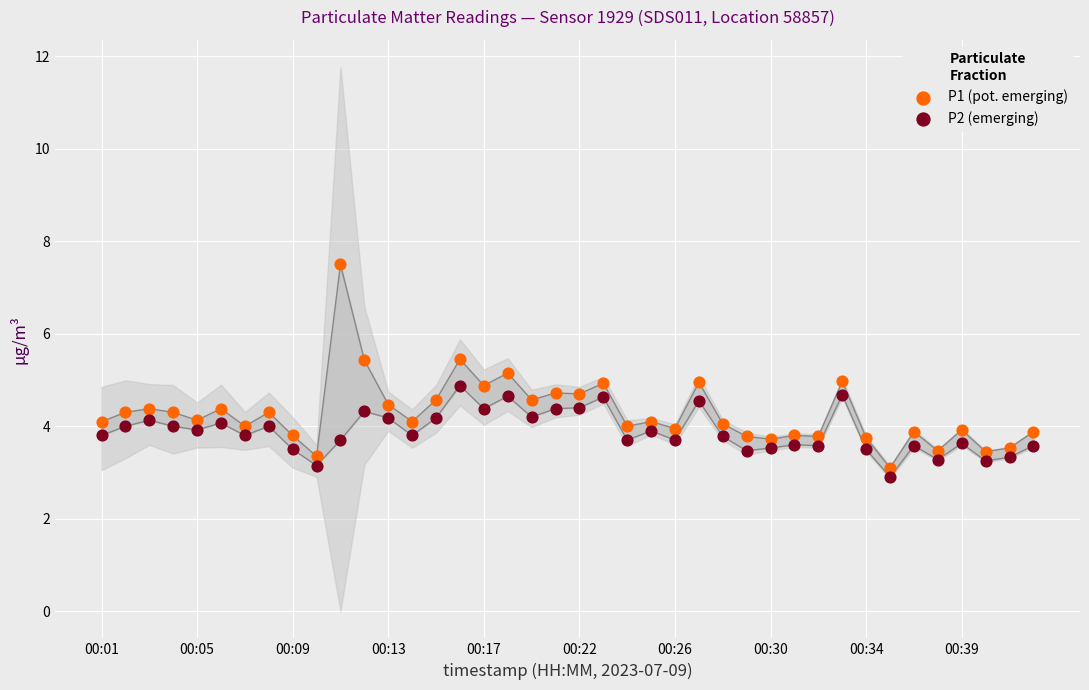

Which series has the largest Y range (max minus min)?

P1 (pot. emerging)